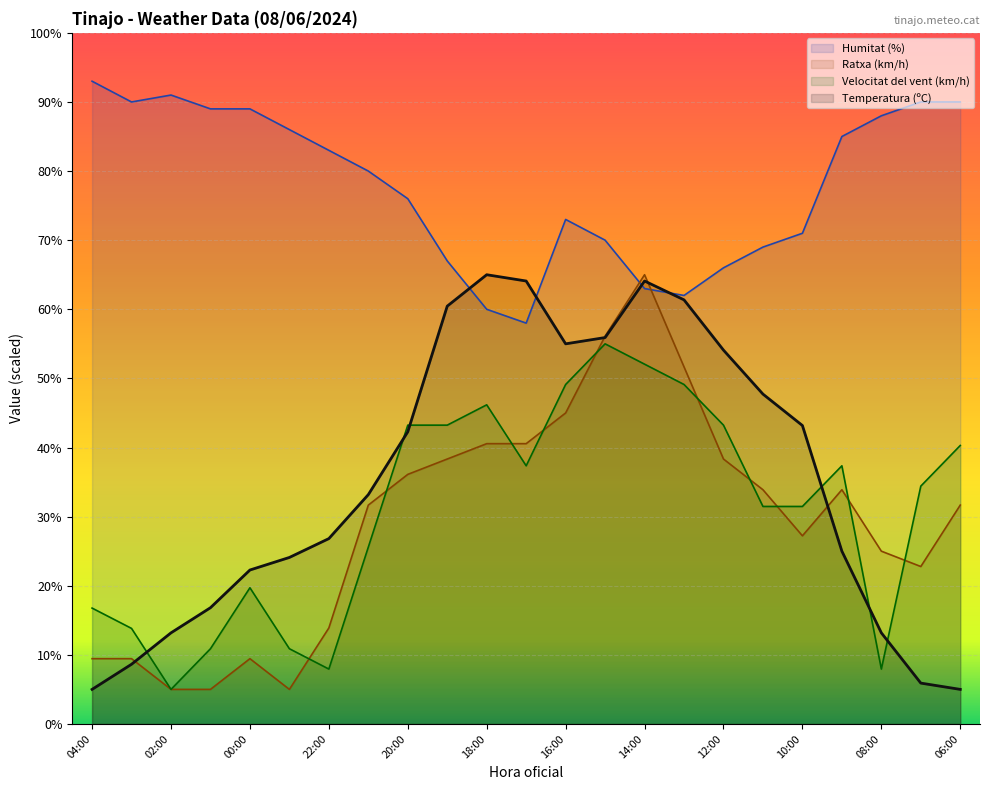

Which category has the lowest value in the Ratxa (km/h) series?

02:00